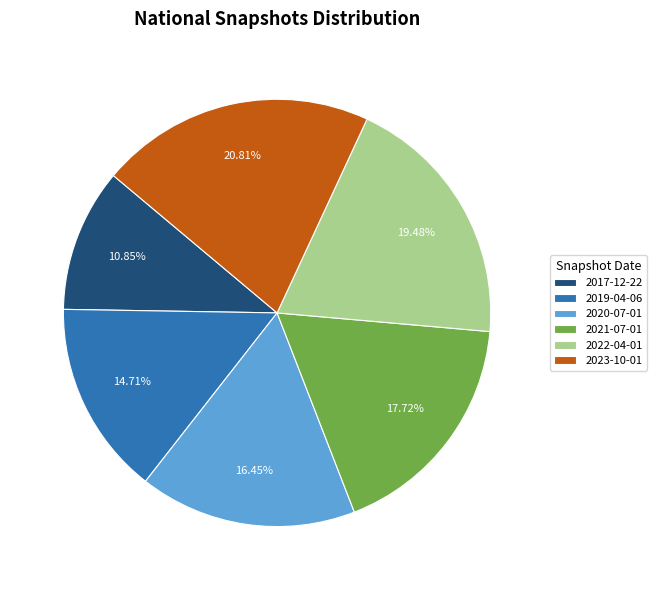

Rank the categories by value from lowest to highest.

2017-12-22, 2019-04-06, 2020-07-01, 2021-07-01, 2022-04-01, 2023-10-01